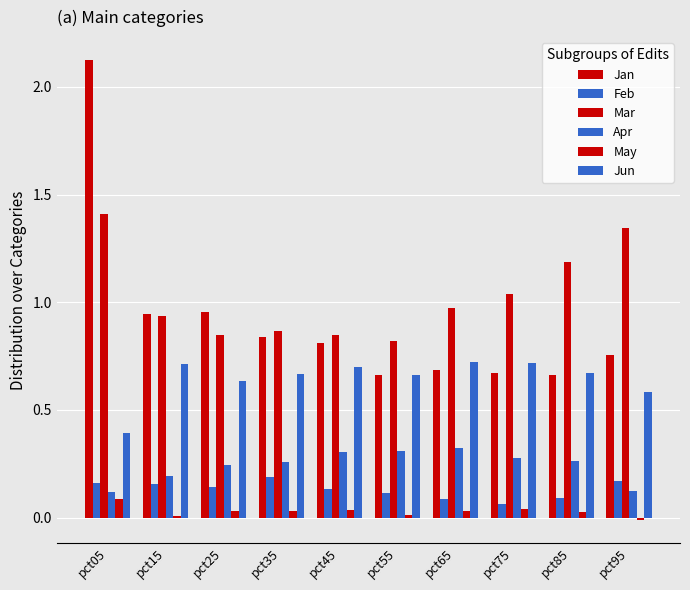

Between pct65 and pct75, which series saw the biggest shift?

Mar